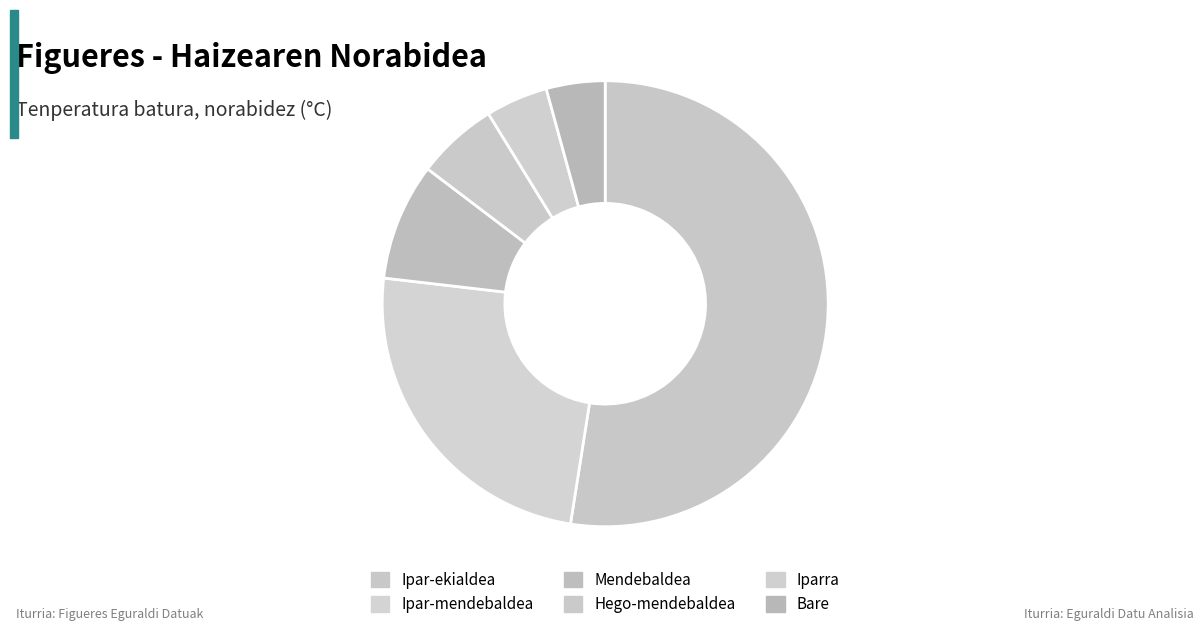

Which slice is the largest?

Ipar-ekialdea